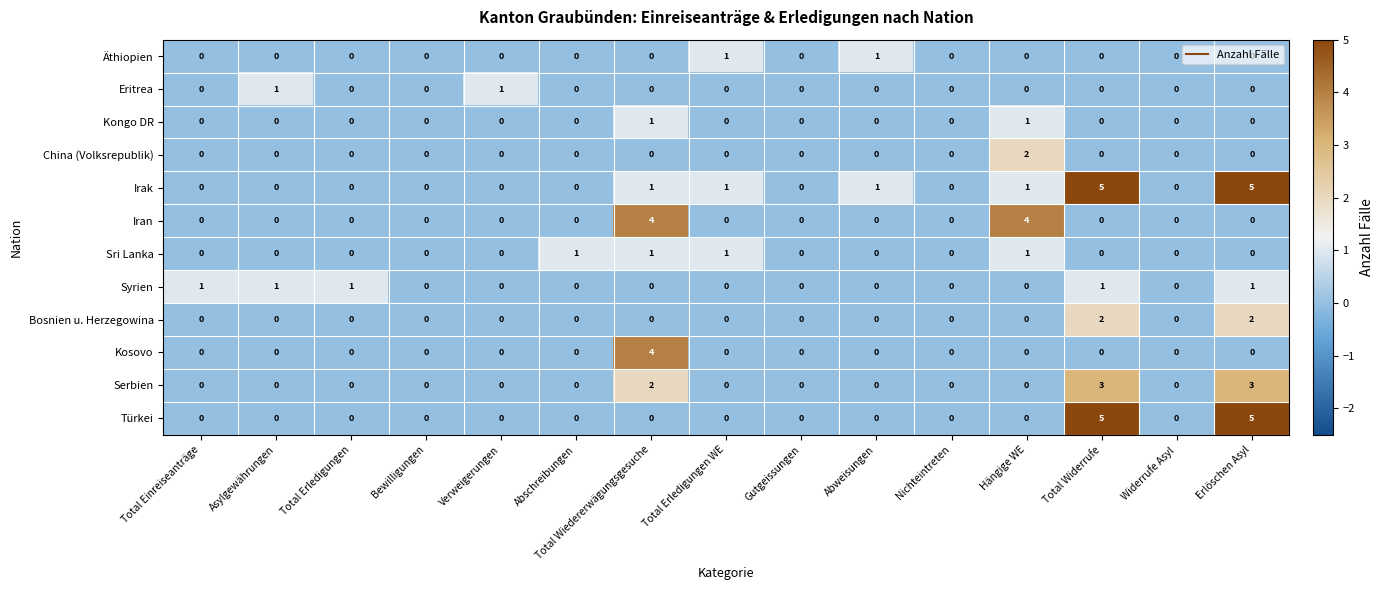

What is the difference between the maximum and minimum values in the Iran series?

4